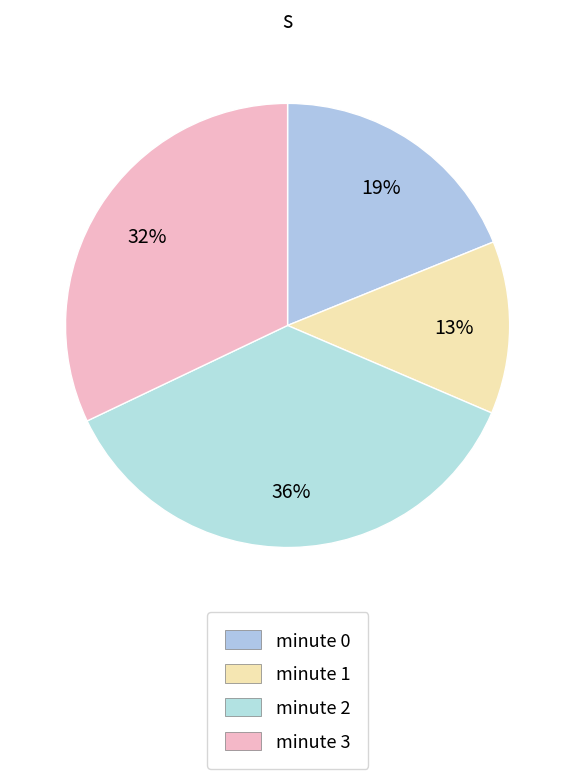

What is the total percentage of minute 3 and minute 1?

44.7%